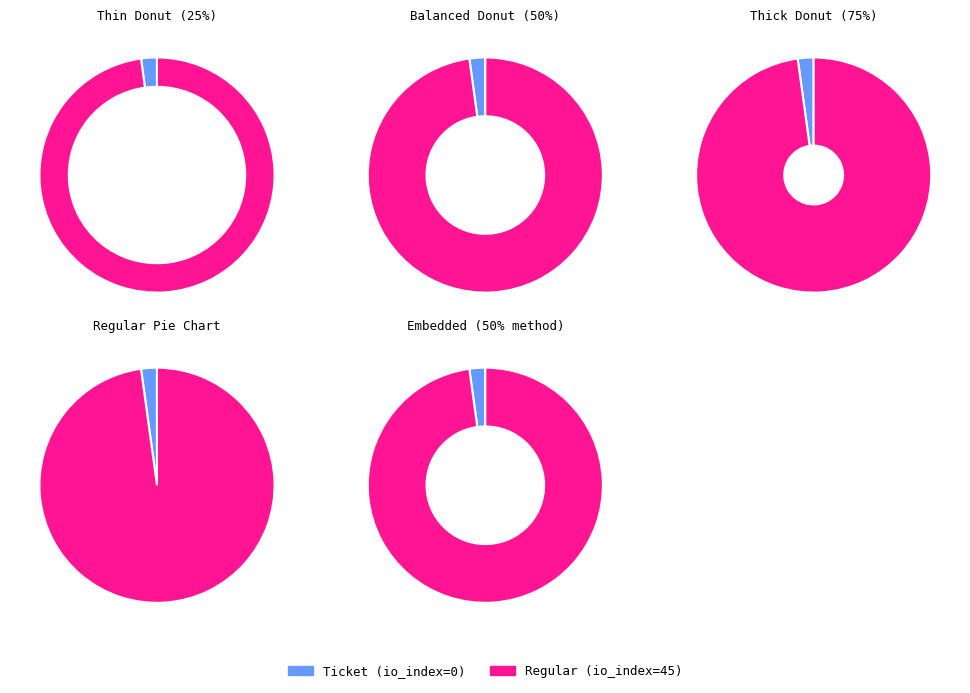

What percentage is the Ticket slice, to the nearest percent?

2%